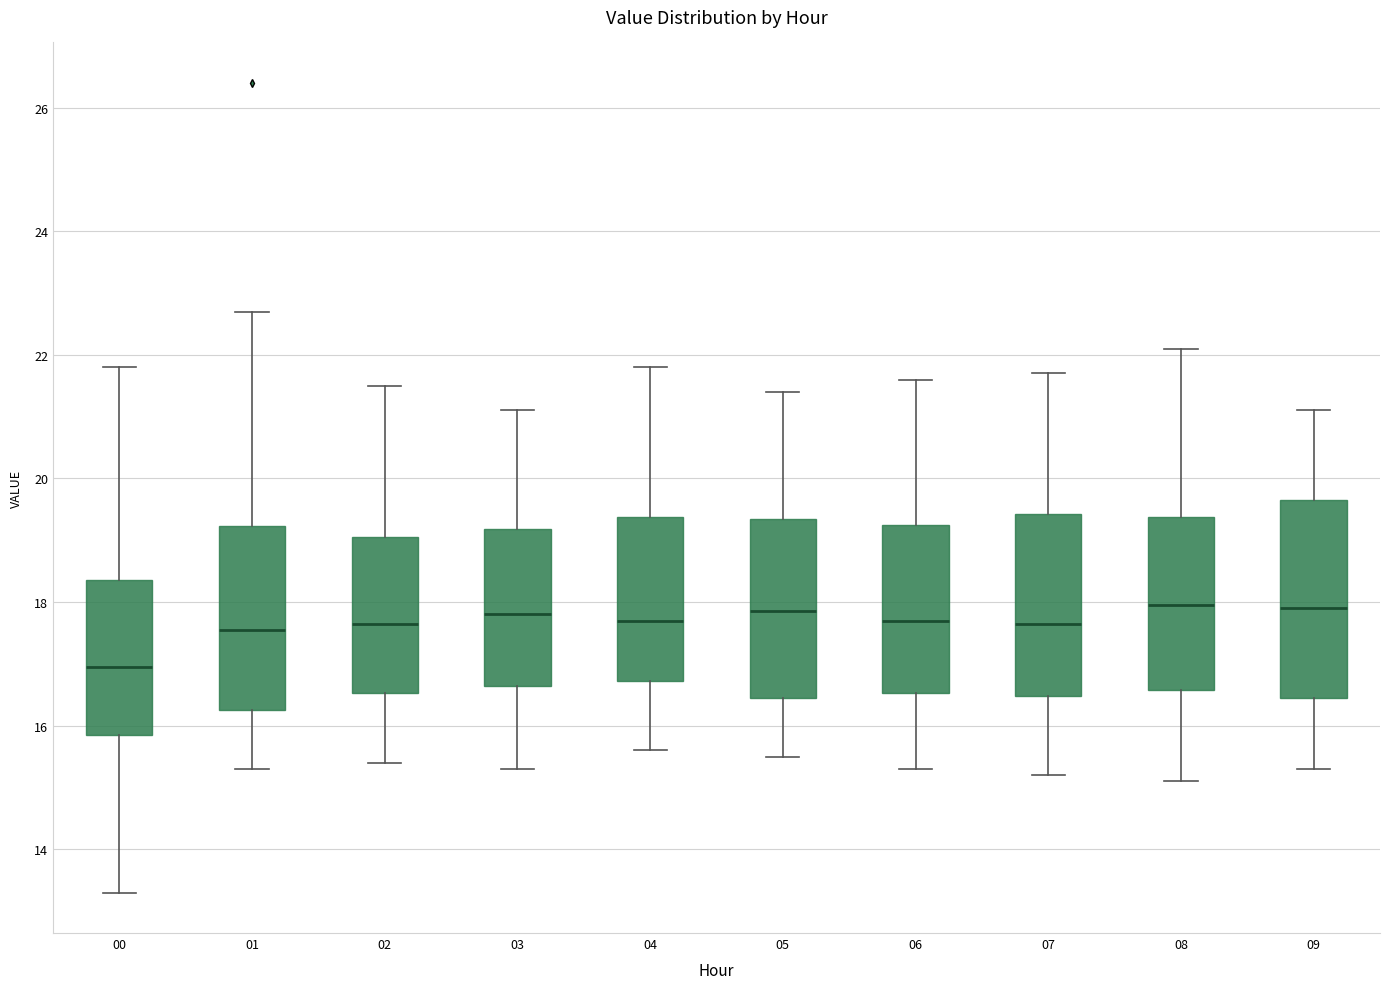

Which box is the tallest, from its lower edge to its upper edge?

09